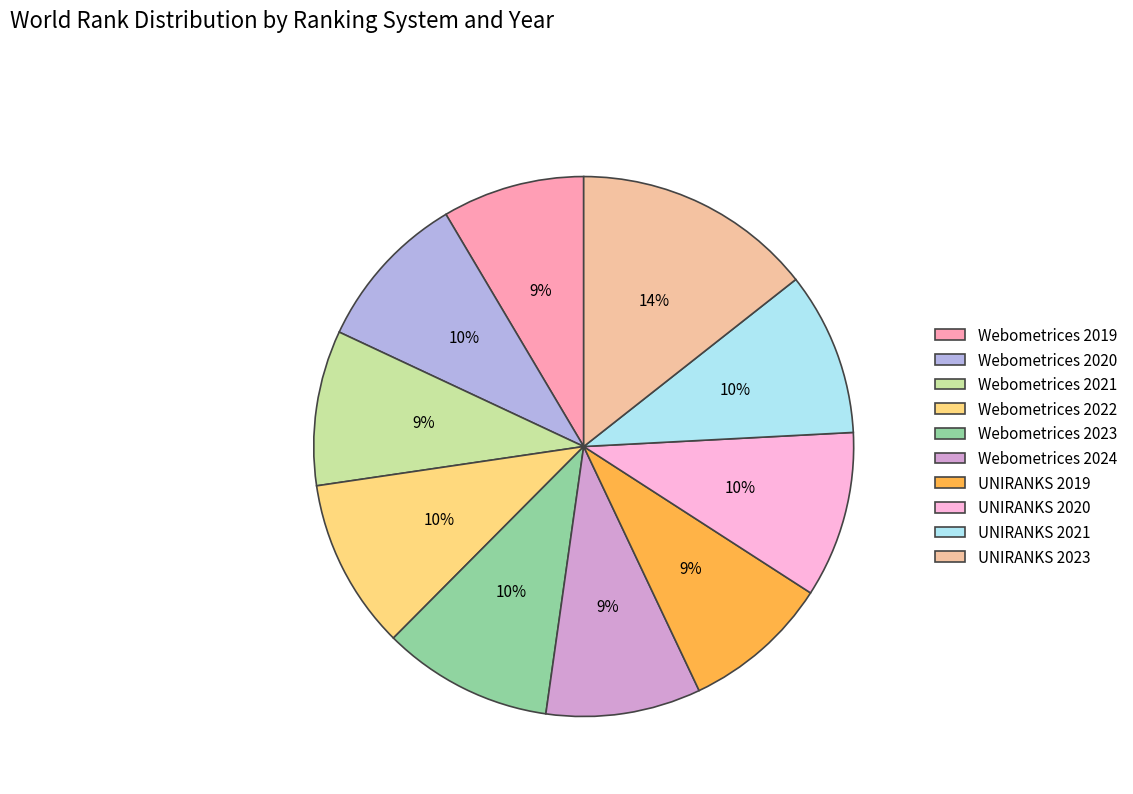

Which slice is the largest?

UNIRANKS 2023